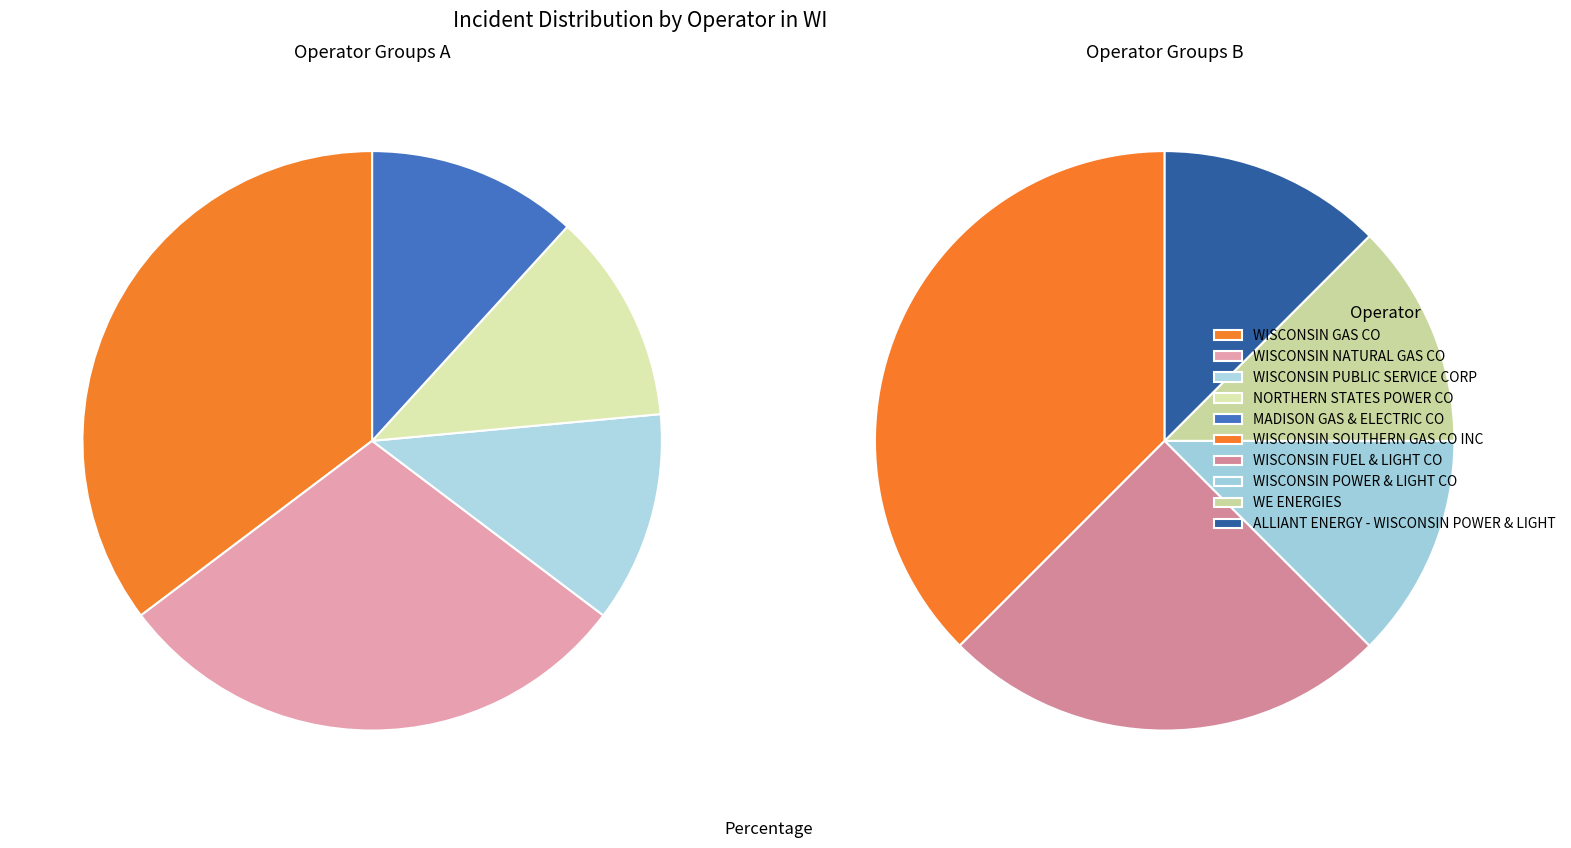

Is it true that WISCONSIN POWER & LIGHT CO is 1% of the pie?

False